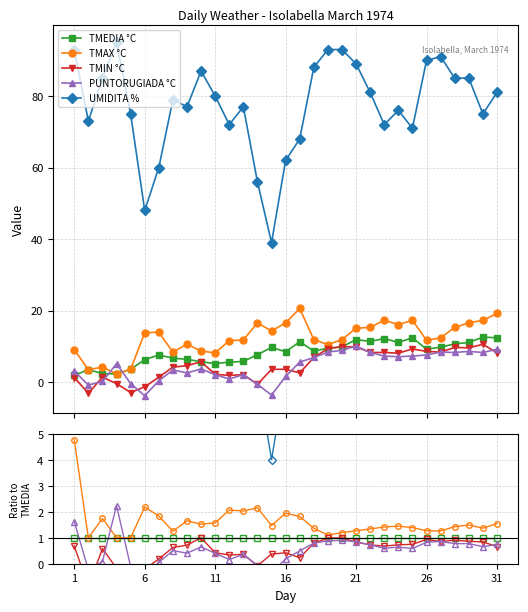

Is this an area chart (filled region under the line)?

No